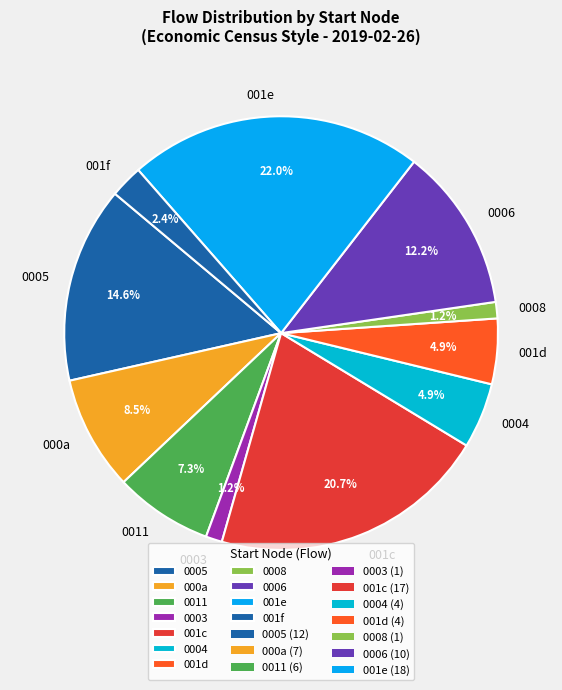

What is the largest slice in the pie chart?

001e